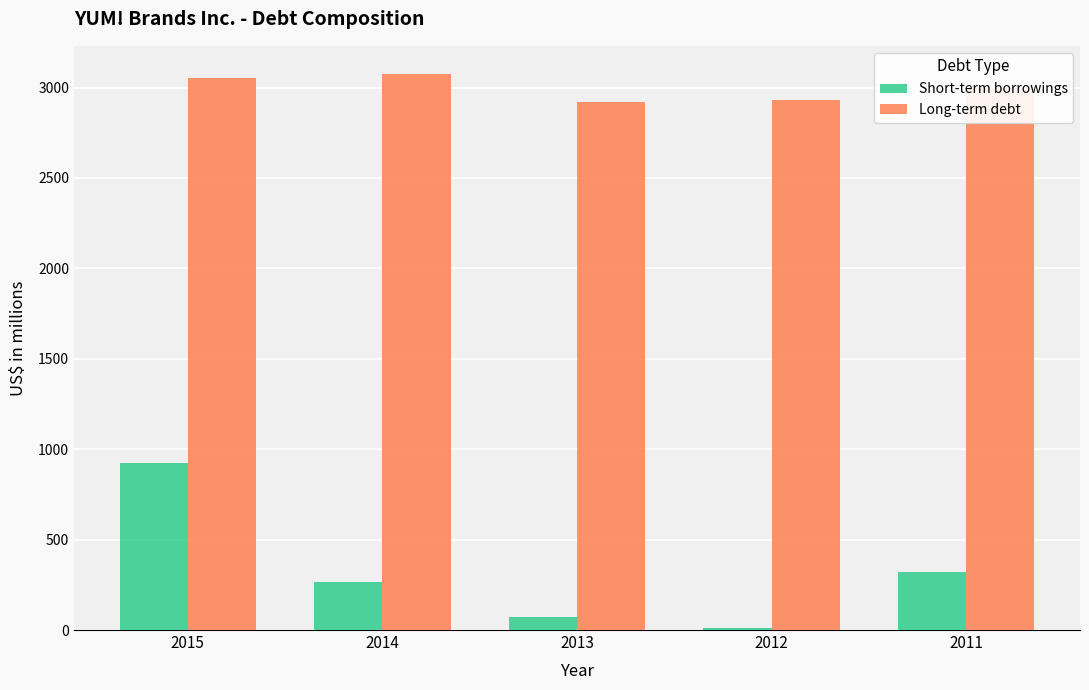

How many bars are there in total?

10